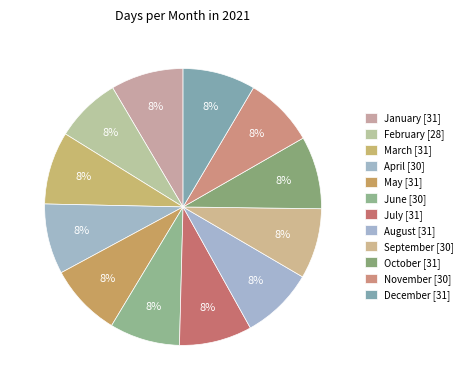

To the nearest percent, what percentage of the pie is August?

8%